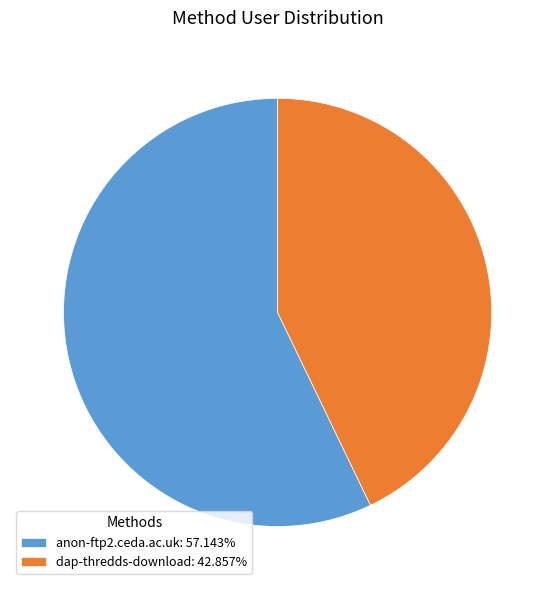

Which slice is the smallest?

dap-thredds-download